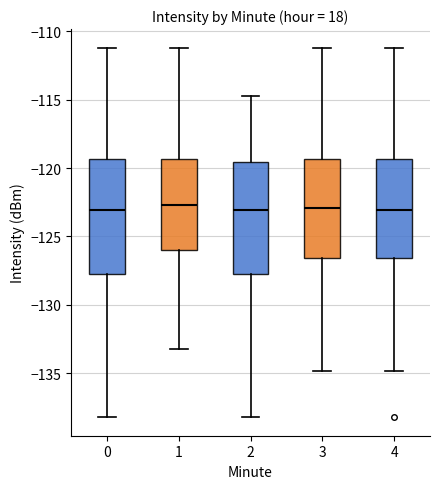

Where does the upper whisker of the box at x = 3 end on the y-axis? The values are not printed on the chart, so give them approximately, as read against the axis.

-111.0